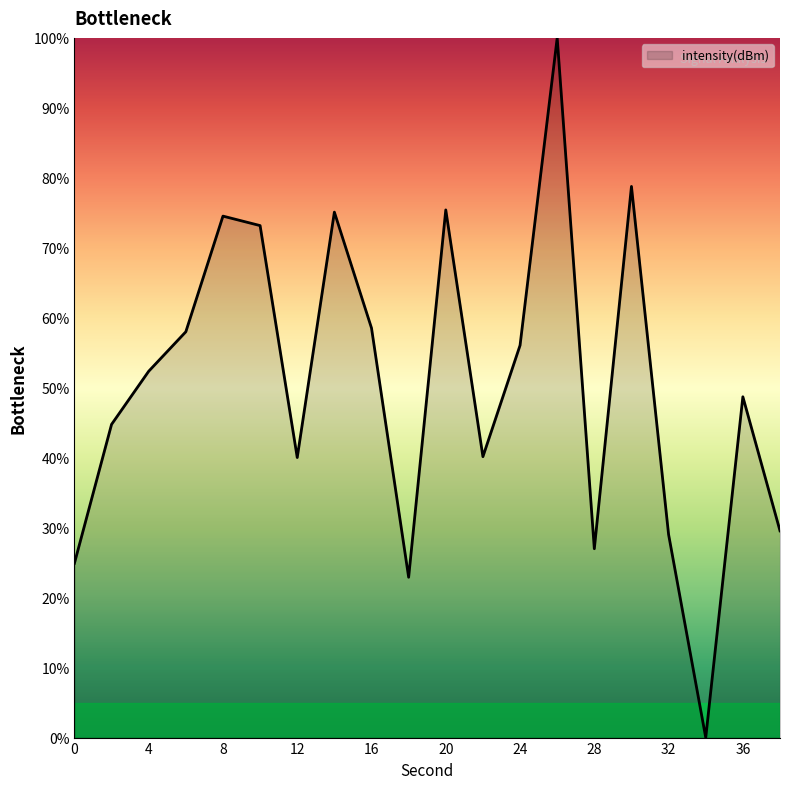

What is the maximum value shown in the chart?

100.0